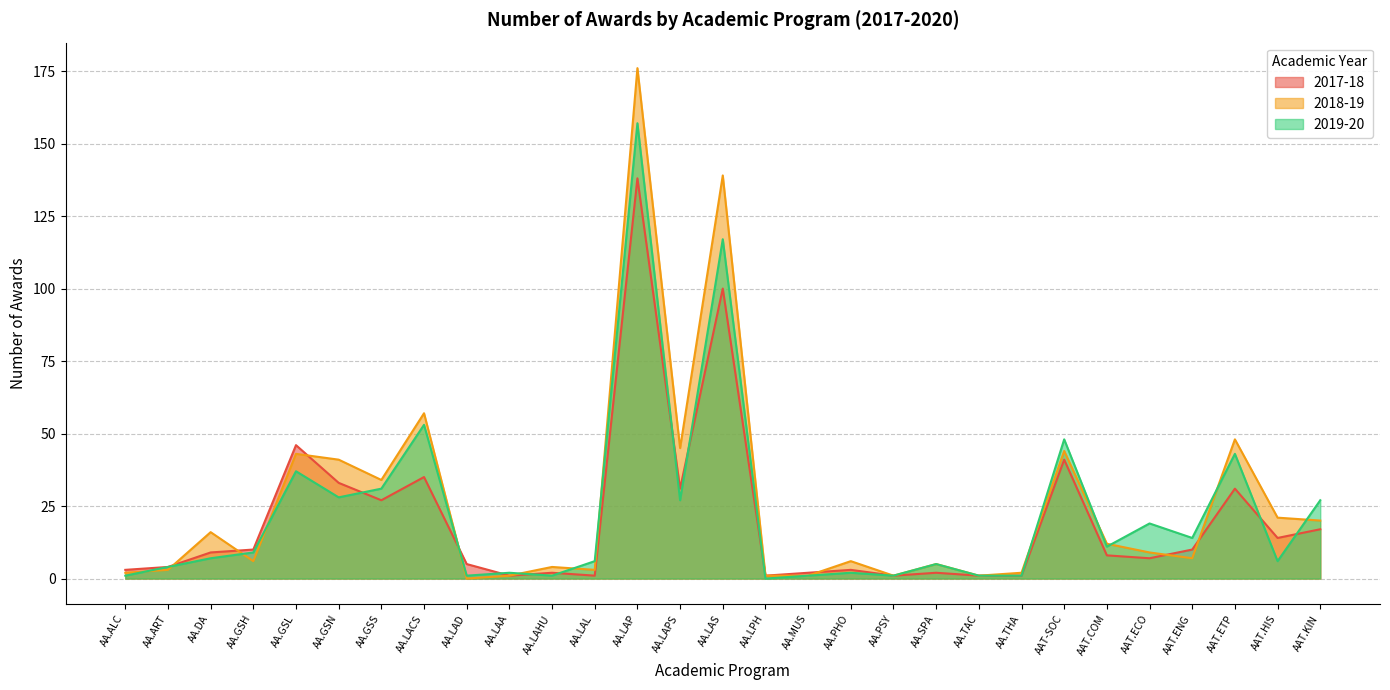

The value of 2017-18 at AA.LAL is 1. True or false?

False